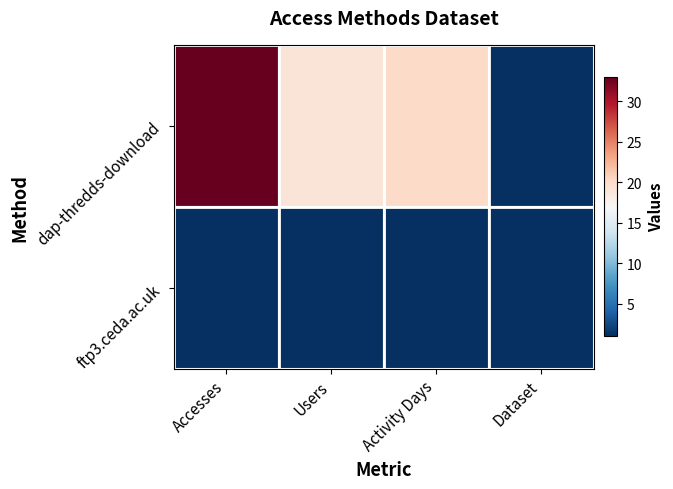

What is the greatest value displayed?

33